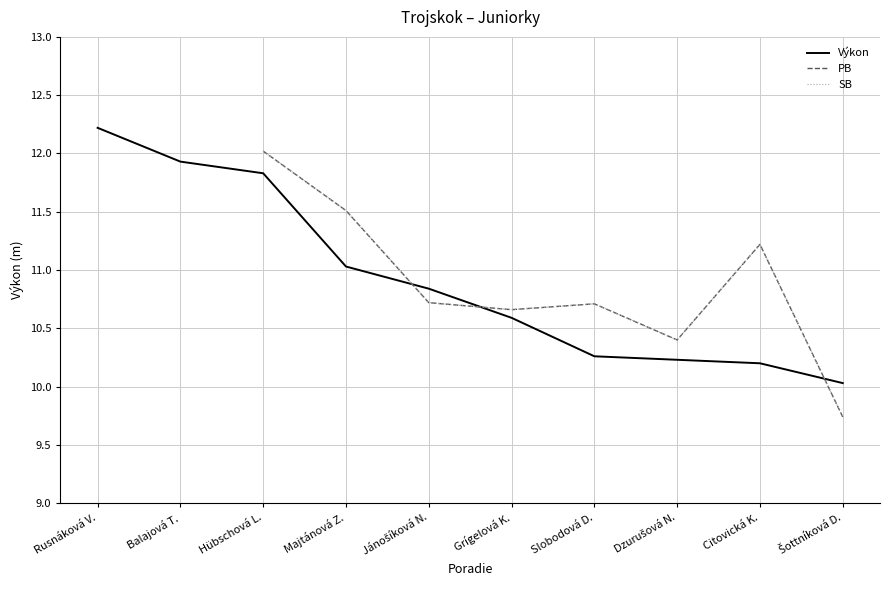

At Slobodová D., list the series in order from smallest to largest.

Výkon, PB, SB